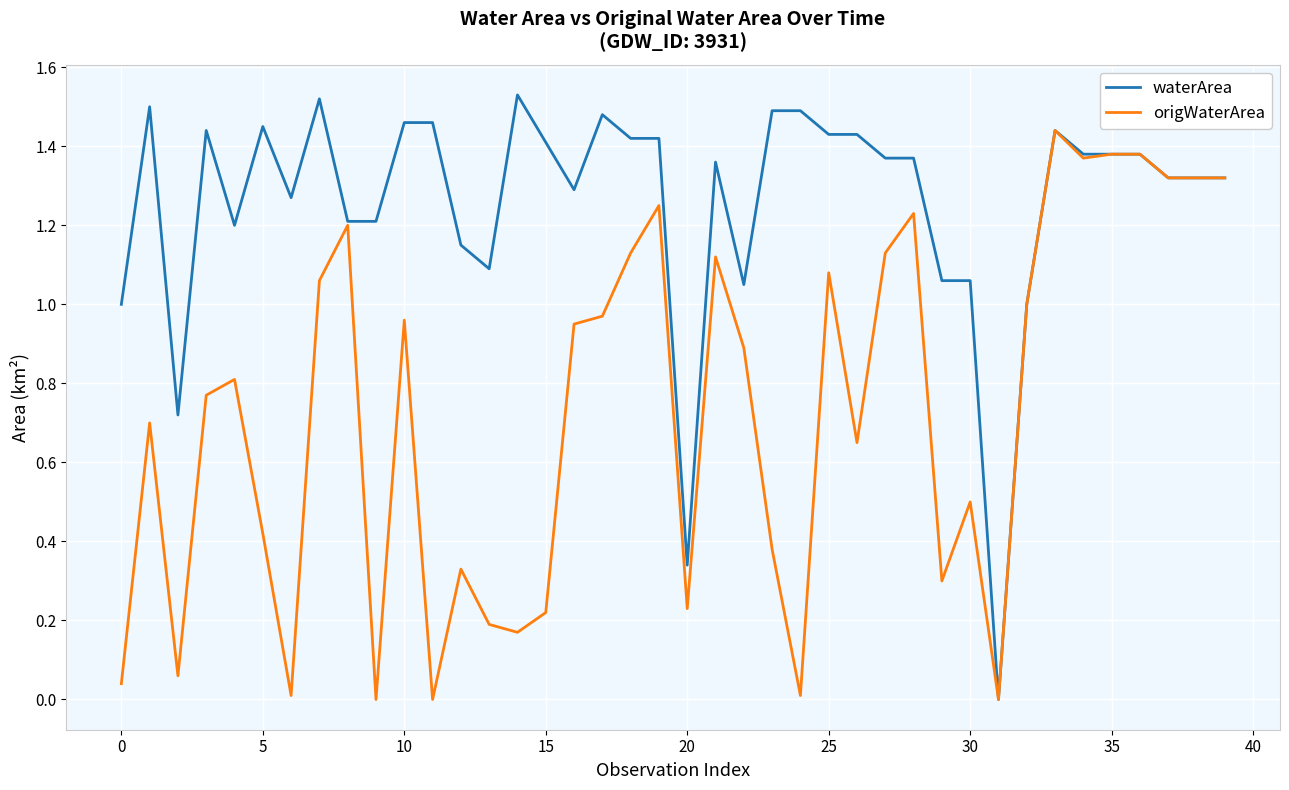

List the series in order of their peak value, lowest first.

origWaterArea, waterArea